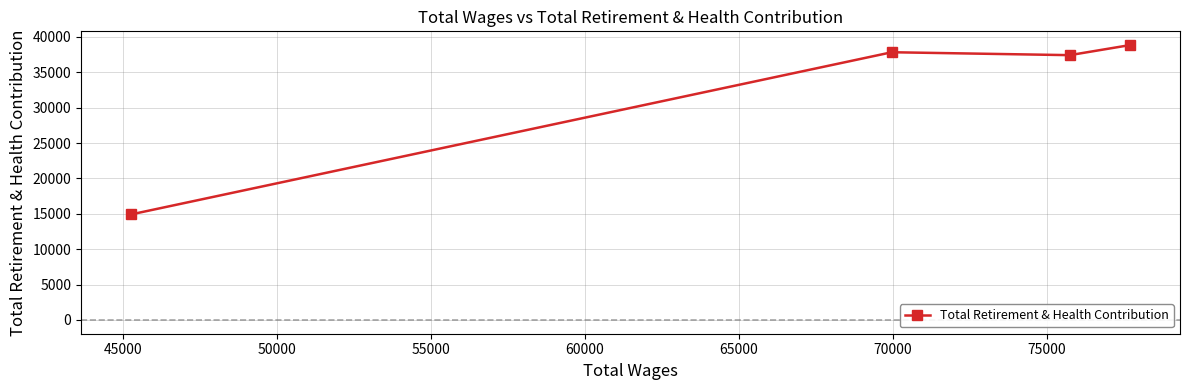

What is the sum of all values?

129037